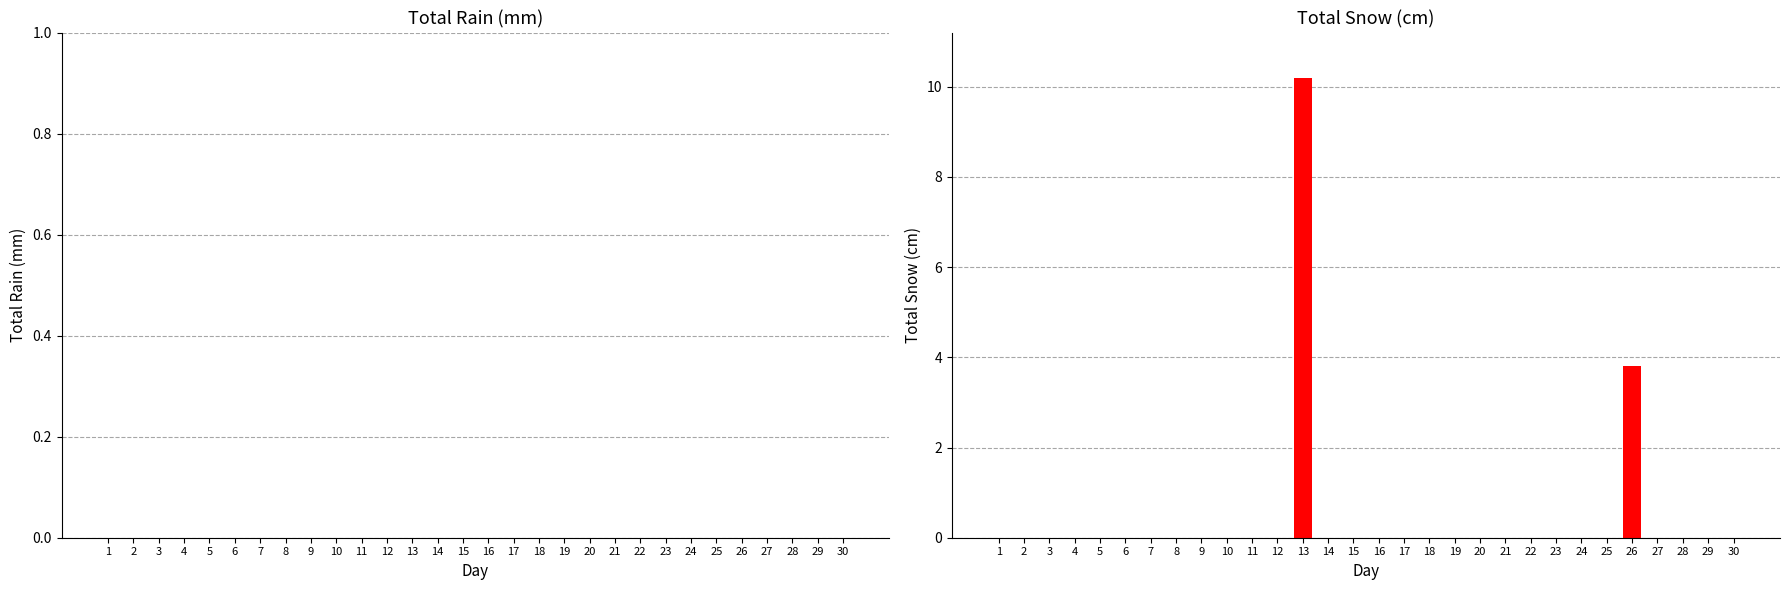

Is it true that the value at 4 is 5.4?

False